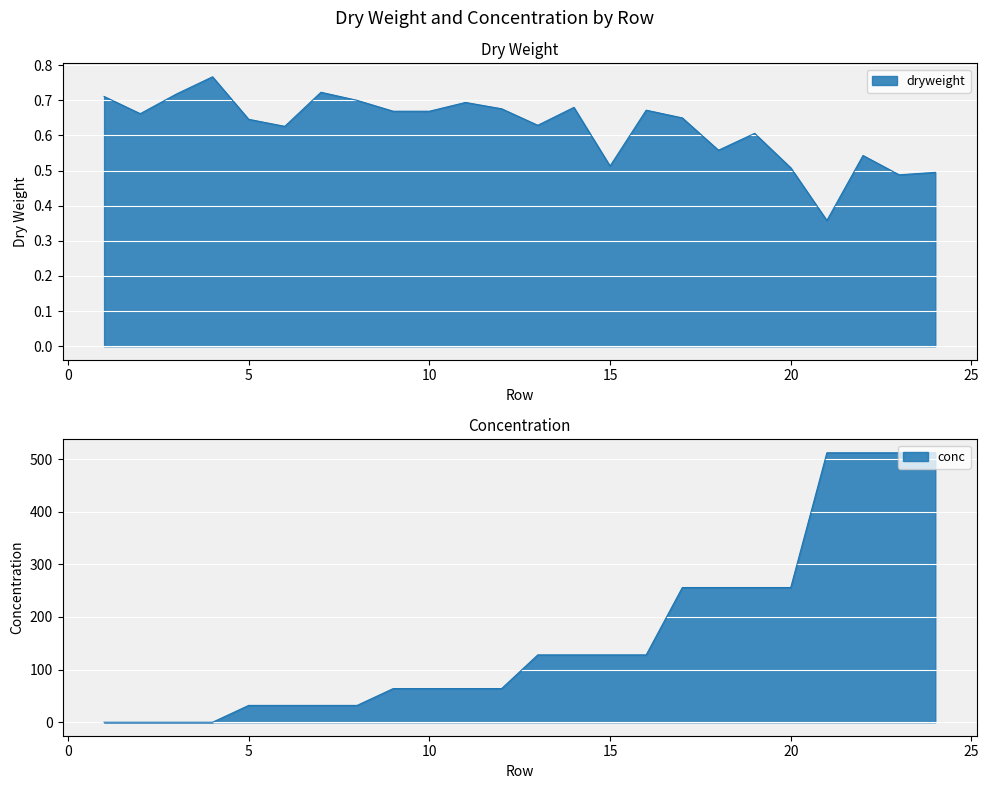

The value of conc at 11 is 64.0. True or false?

True